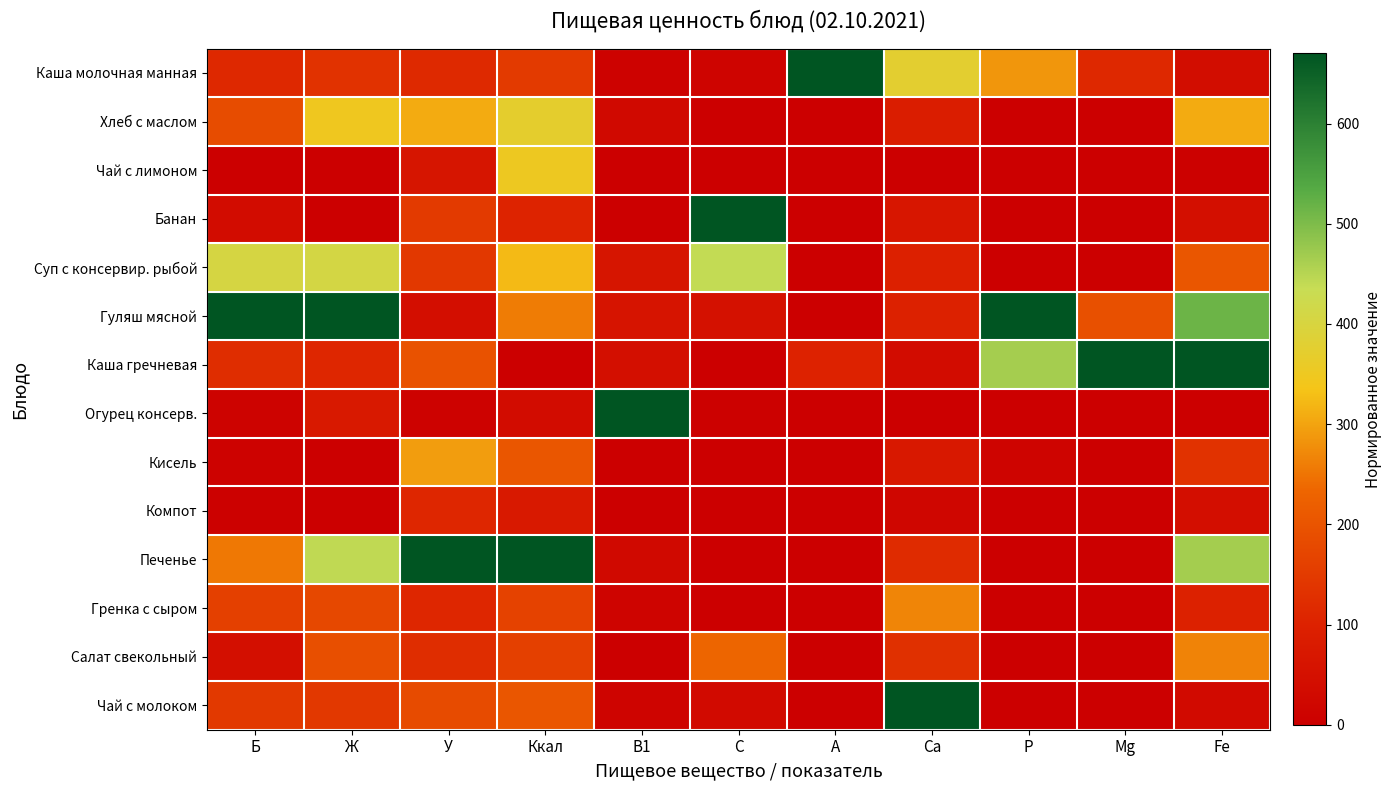

What is the spread (max minus min) of values at У?

661.0